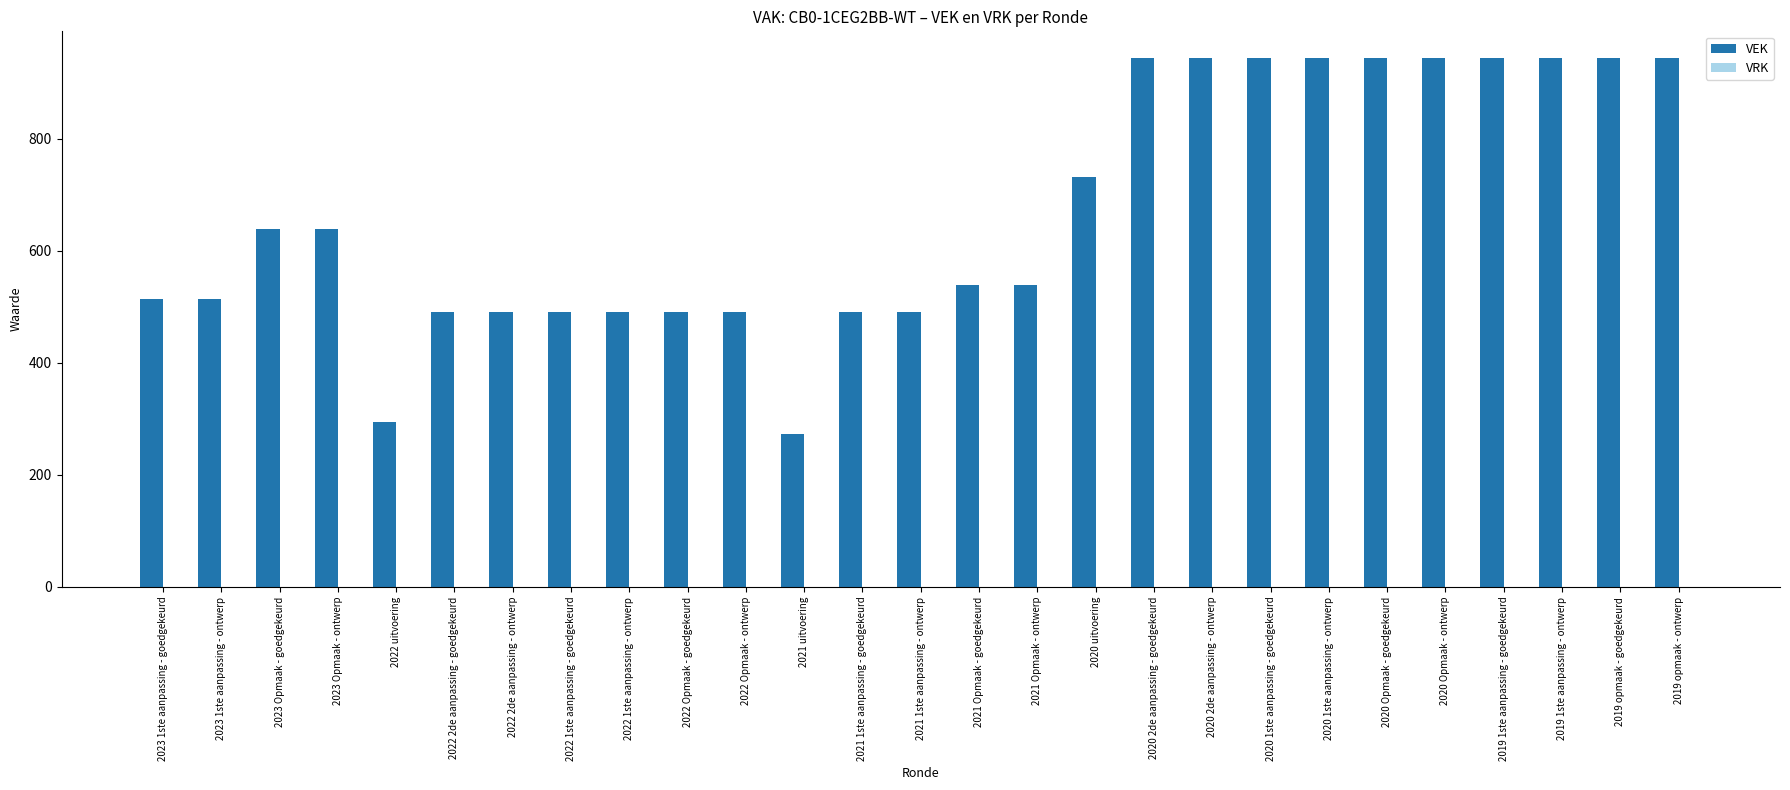

What position from the left is 2022 Opmaak - ontwerp?

11